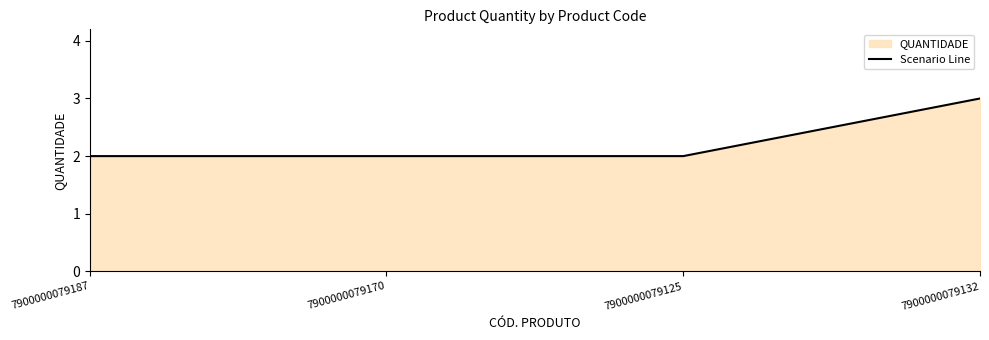

What is the change in value from 7900000079187 to 7900000079132?

+1